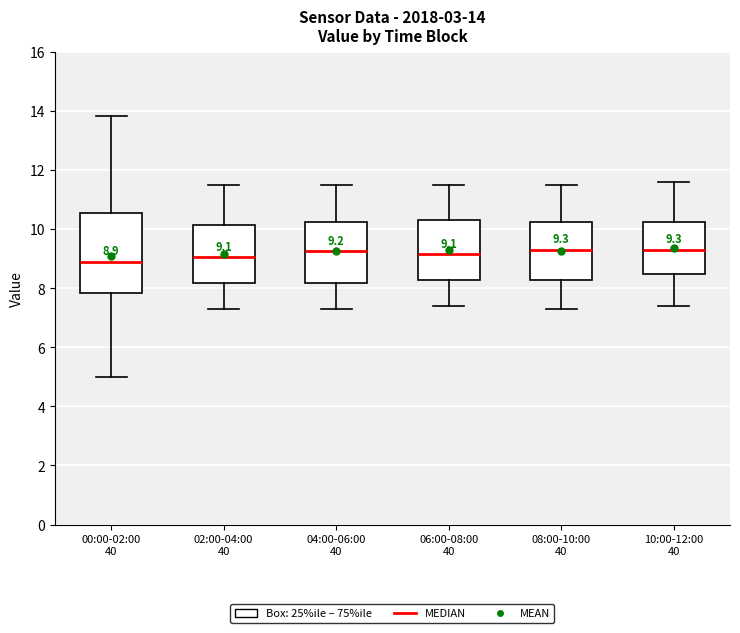

Which box is the tallest, from its lower edge to its upper edge?

00:00-02:00 40